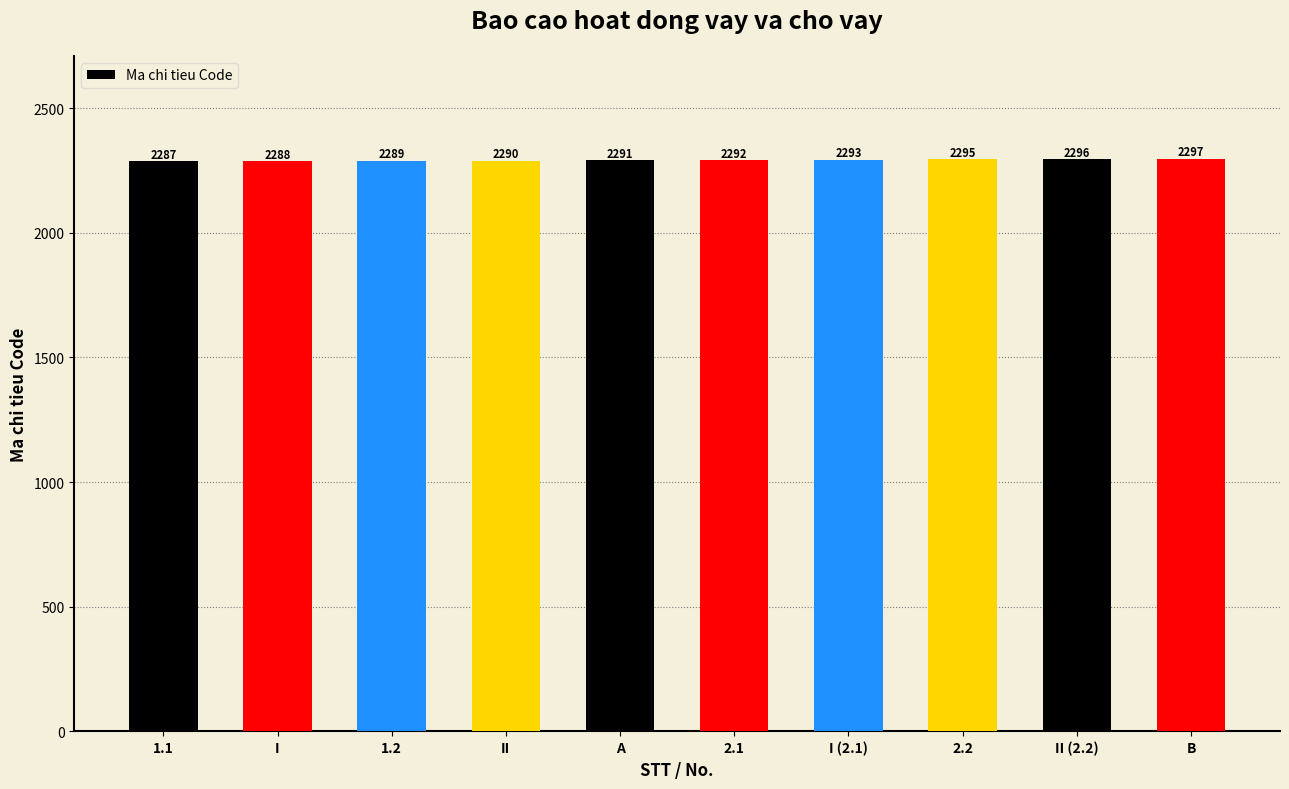

Approximately how many times larger is the value at B compared to 1.1?

1.0